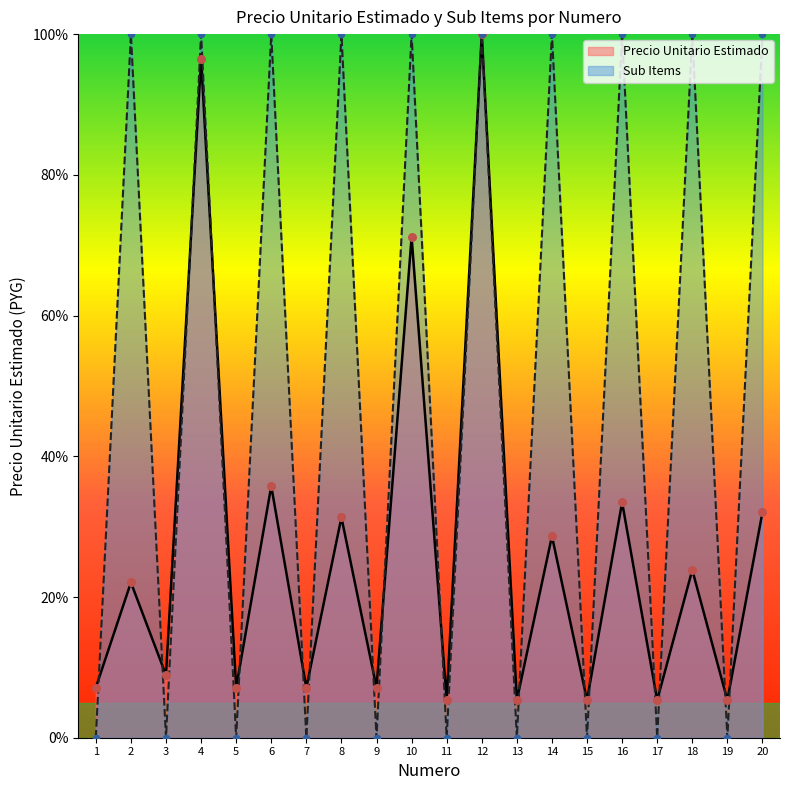

Which series contains the highest Y value?

Precio Unitario Estimado